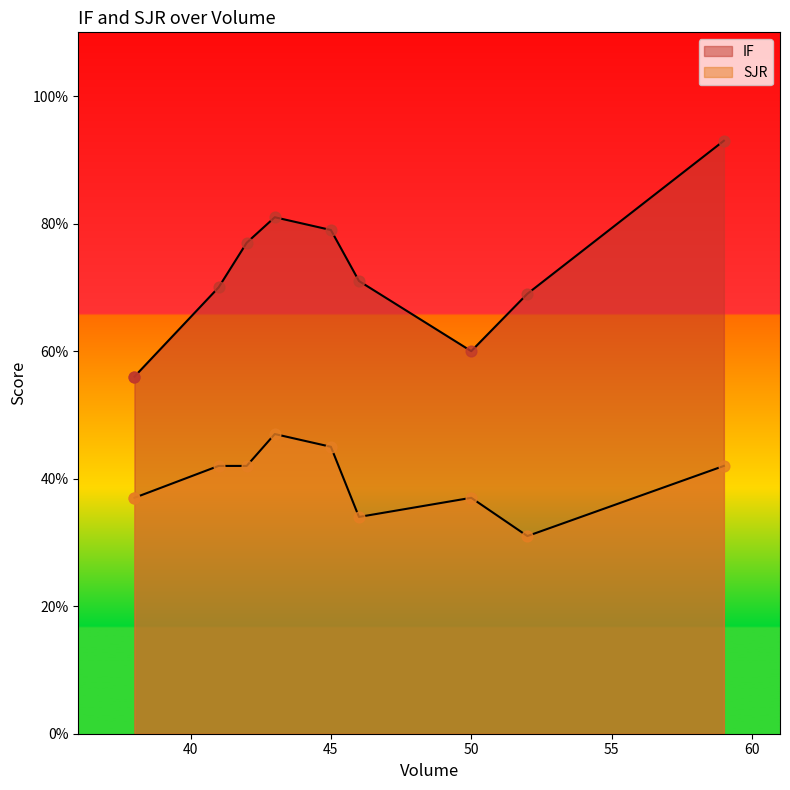

Is the value of SJR at 38 greater than the value of IF at 50?

No